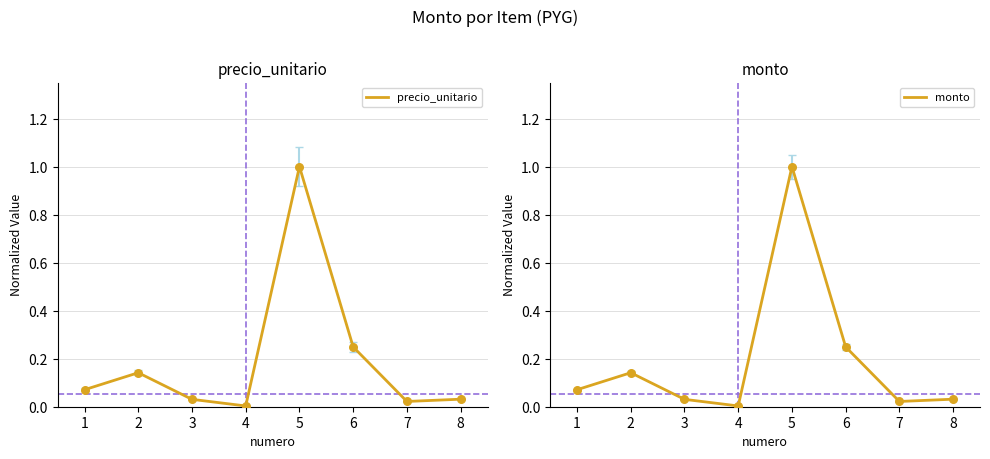

At which category is the sum across all series the highest?

5